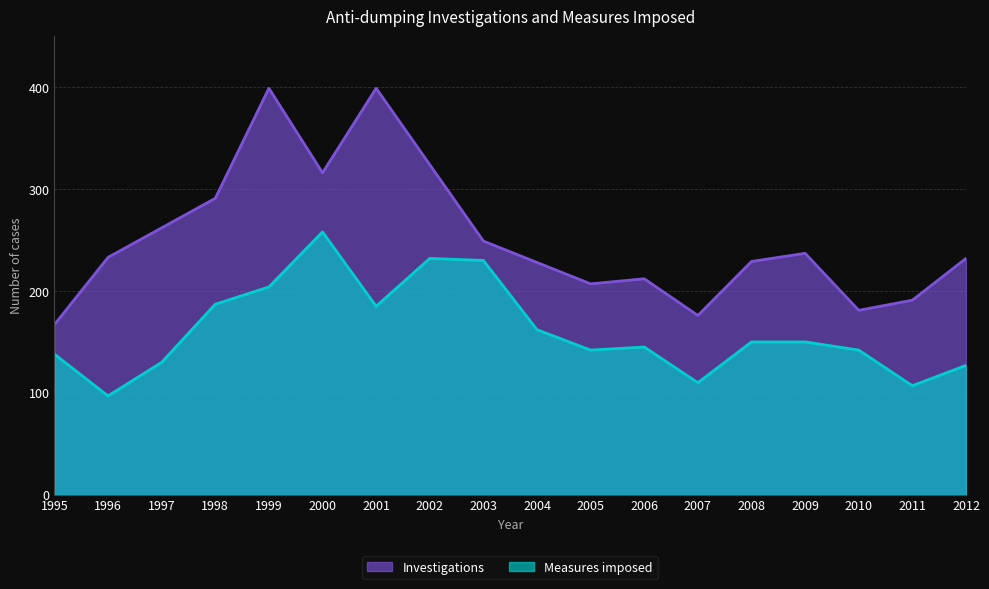

Read the Measures imposed value at 1998.

187